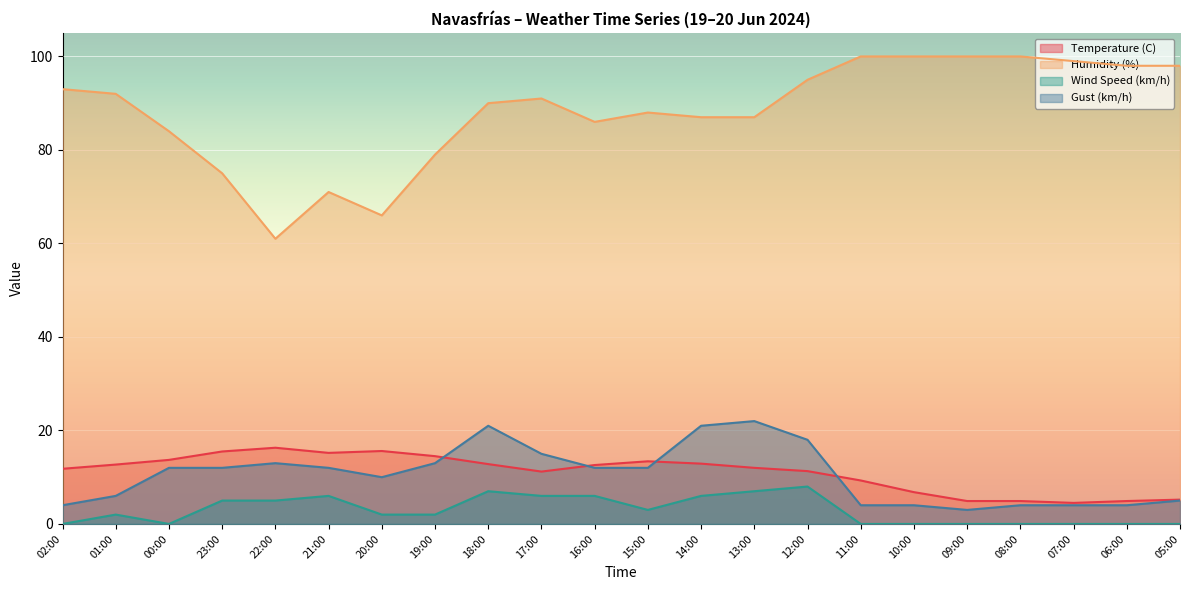

True or false: Wind Speed (km/h) and Gust (km/h) intersect in this chart.

False